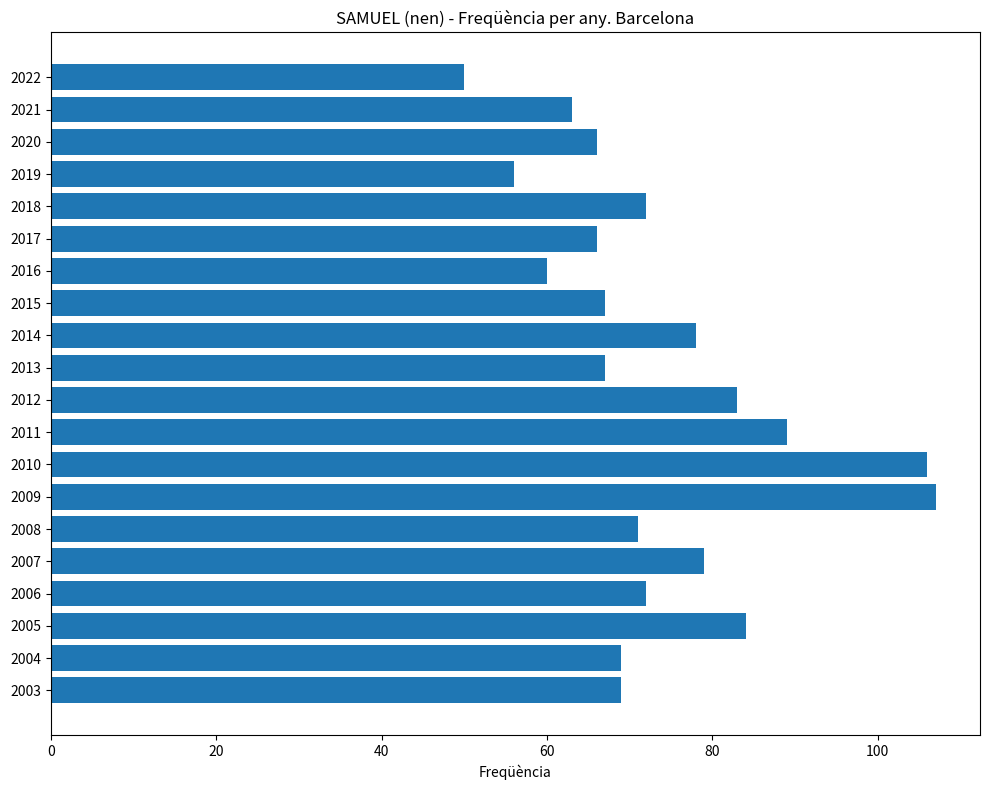

What is the value of the 9th bar from the top?

78